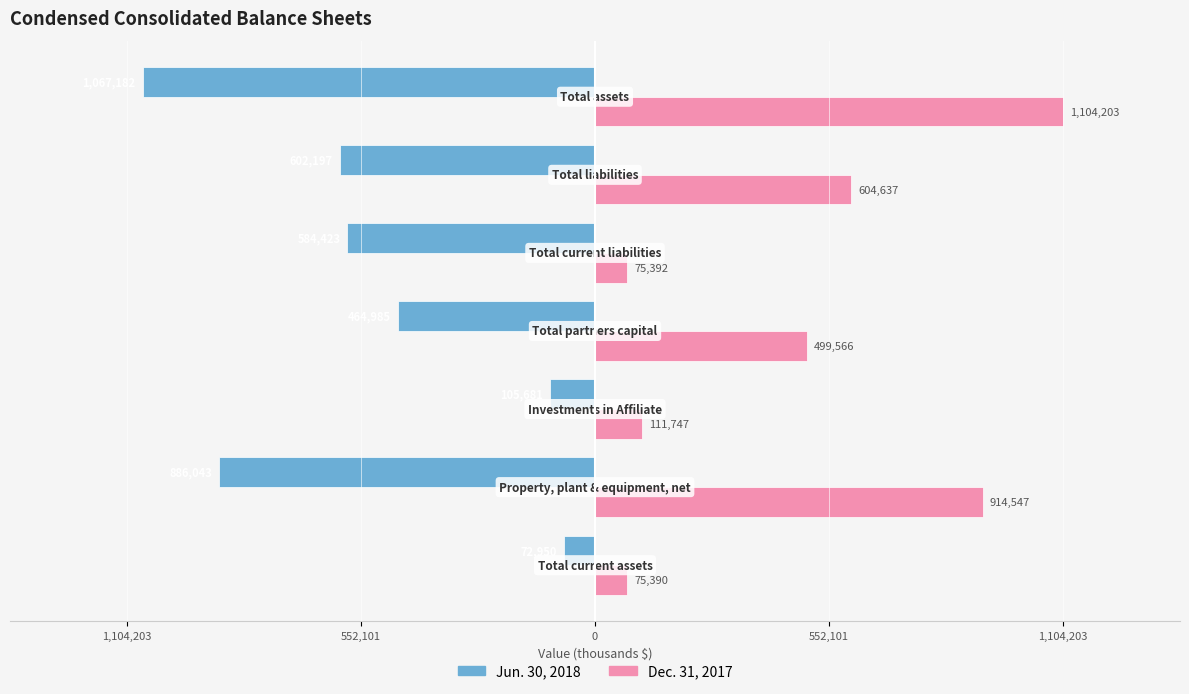

What are all the series names shown in the legend?

Jun. 30, 2018, Dec. 31, 2017